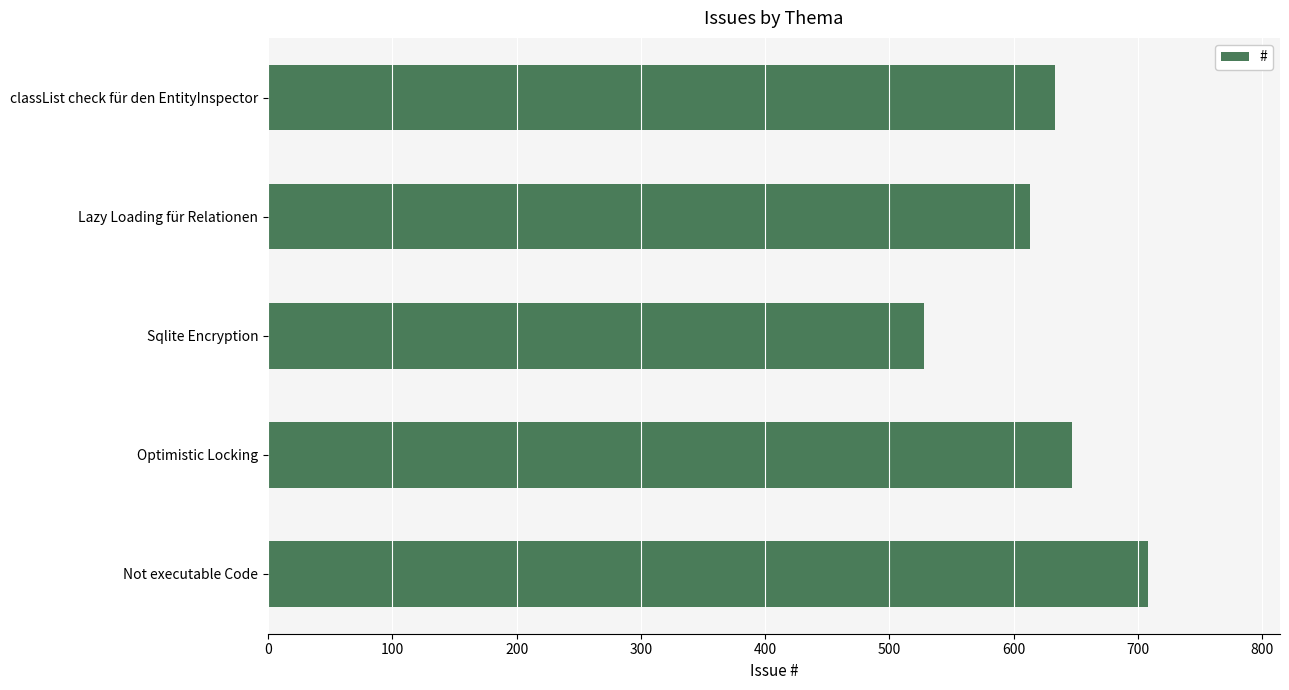

What is the ratio of the value at Sqlite Encryption to the value at Optimistic Locking?

0.8